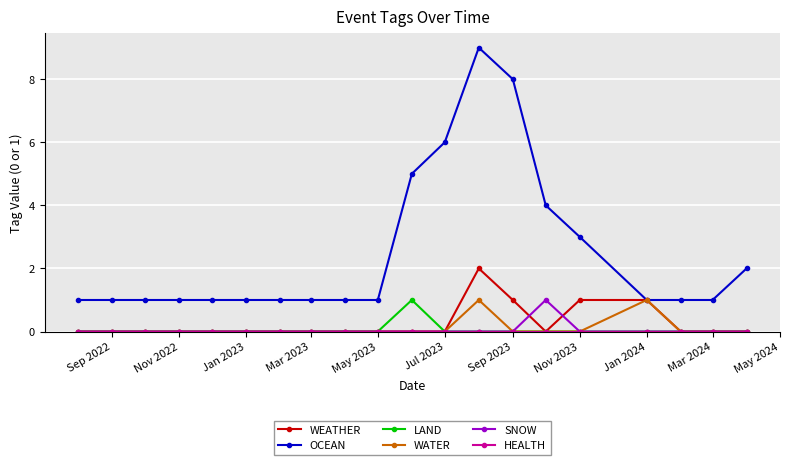

True or false: LAND and OCEAN cross at least once.

False